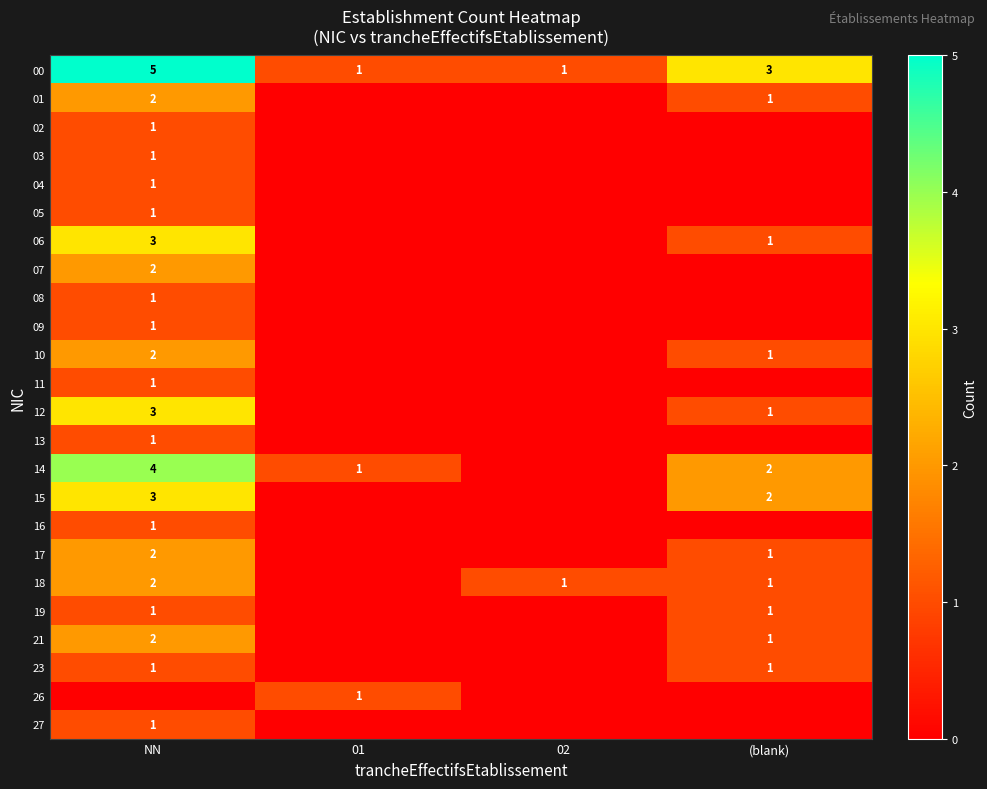

True or false: 23 has a value of 0 at NN.

False